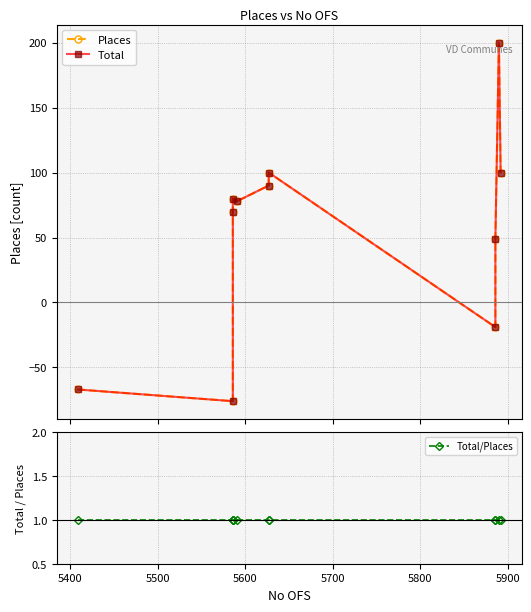

After their last crossing, which series has the higher values: Total or Total/Places?

Total